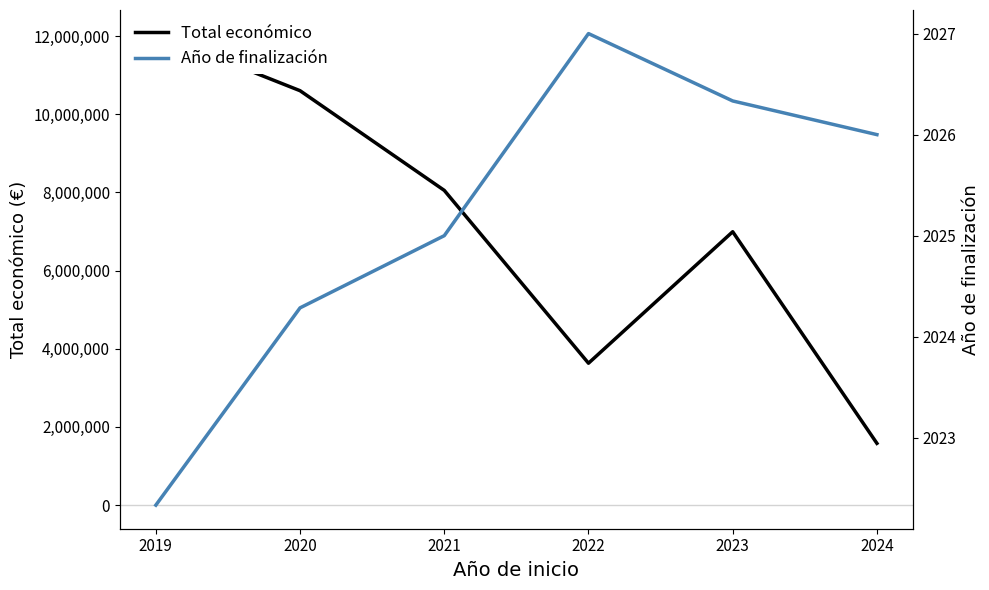

What is the average value of the Año de finalización series?

2025.2